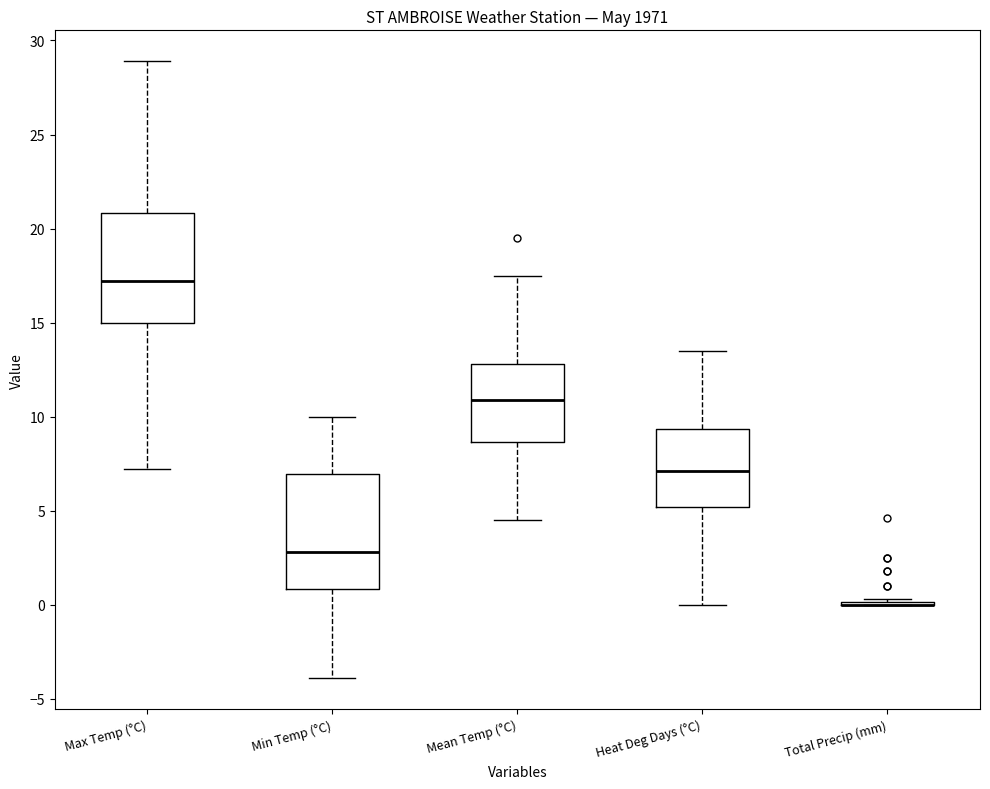

Where is the lower edge of the box for Mean Temp (°C) on the y-axis? The values are not printed on the chart, so give them approximately, as read against the axis.

8.5